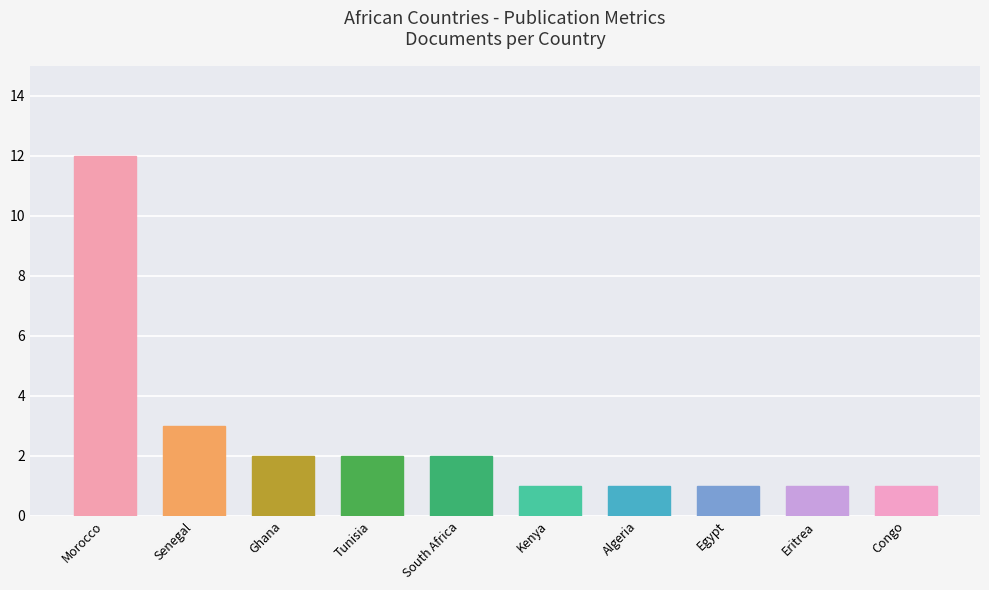

What is the difference between the maximum and second lowest values?

11